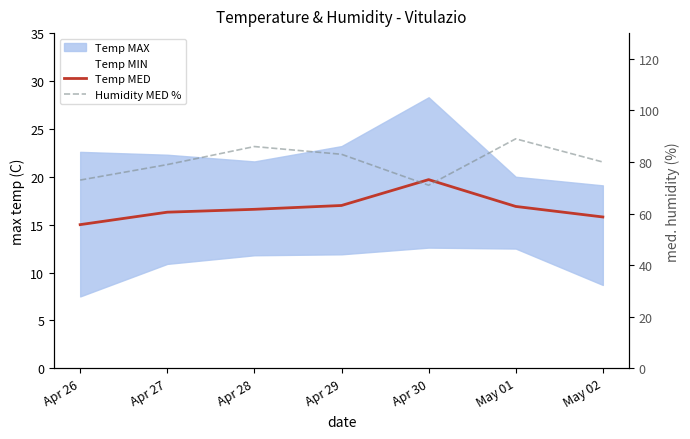

The value of Humidity MED % at Apr 26 is 73.0. True or false?

True